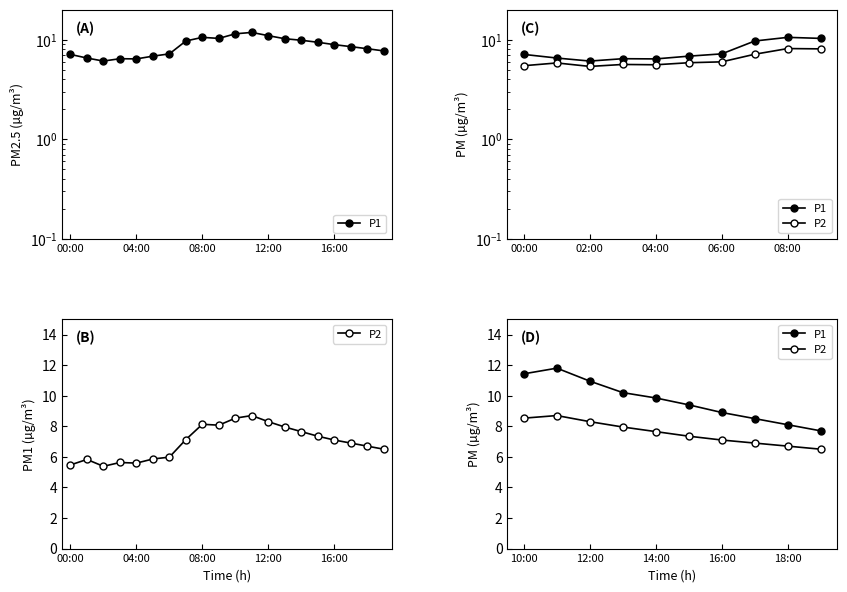

Where is P1 nearest to the value 9?

16:00